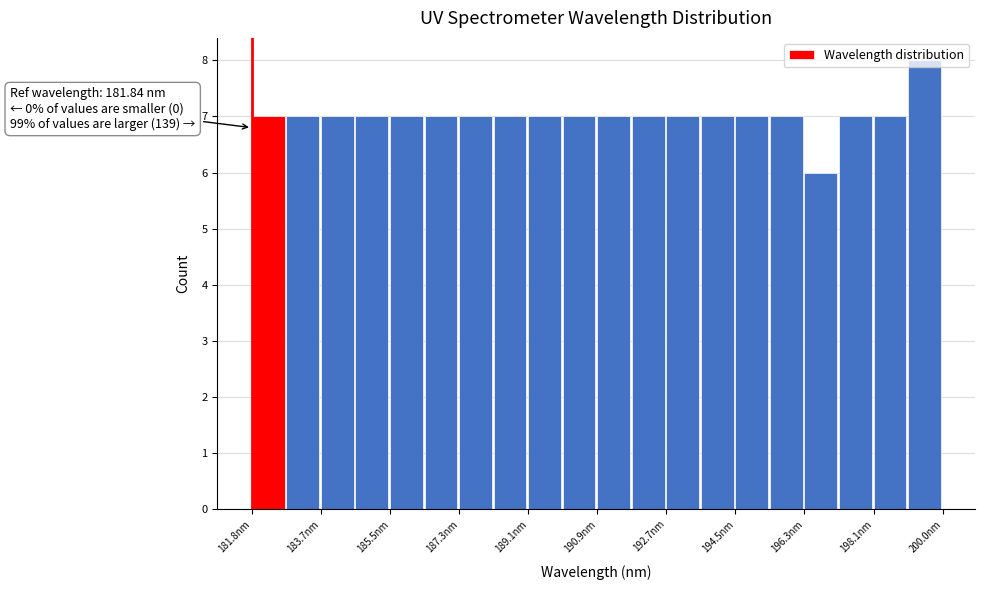

Over which range of the x-axis is the bar tallest?

199.0 to 200.0